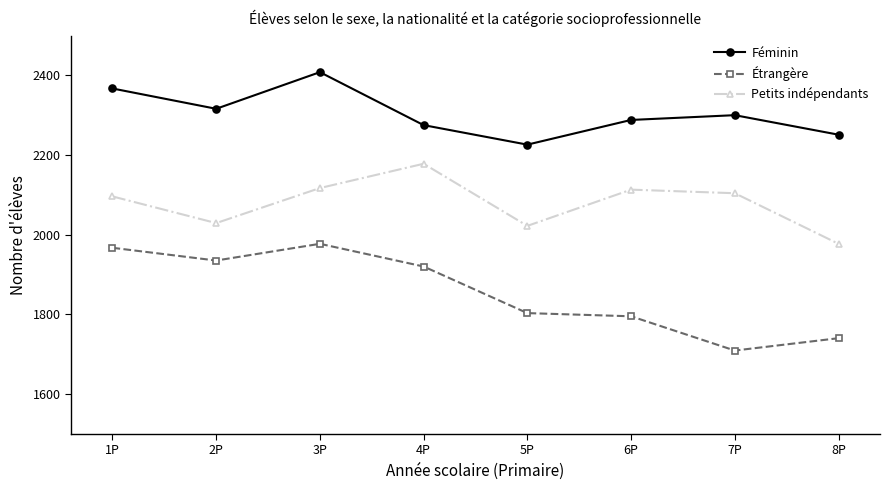

Where is Petits indépendants nearest to the value 2077?

1P